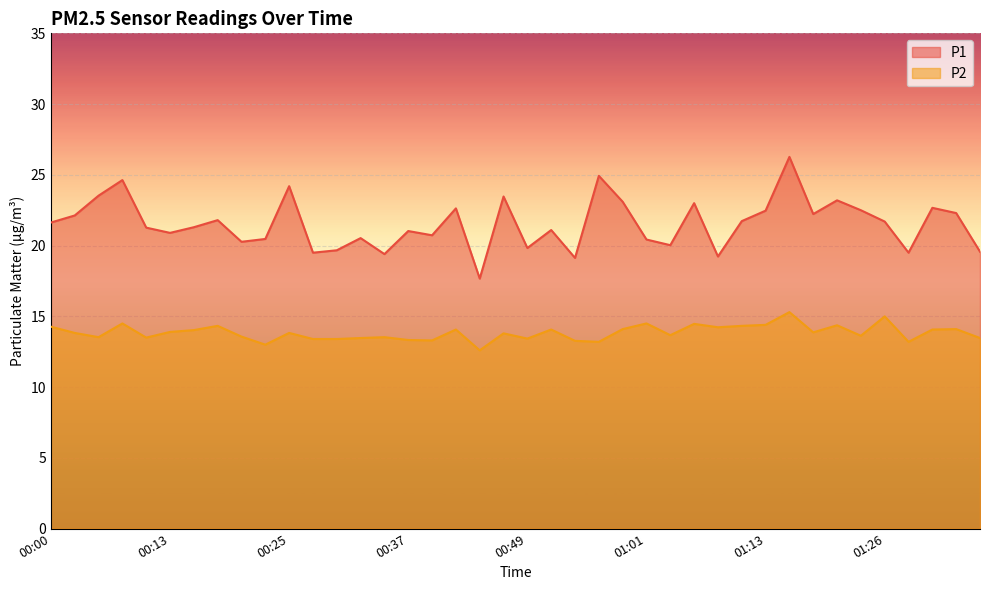

Is the value of P1 at 01:06 greater than the value of P2 at 00:20?

Yes